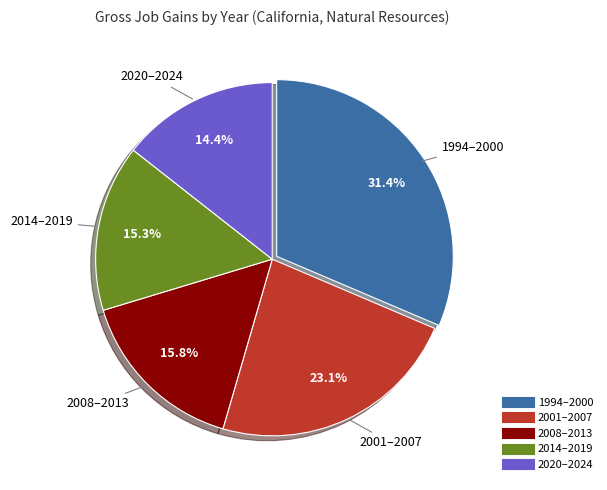

Does any single category account for the majority?

No